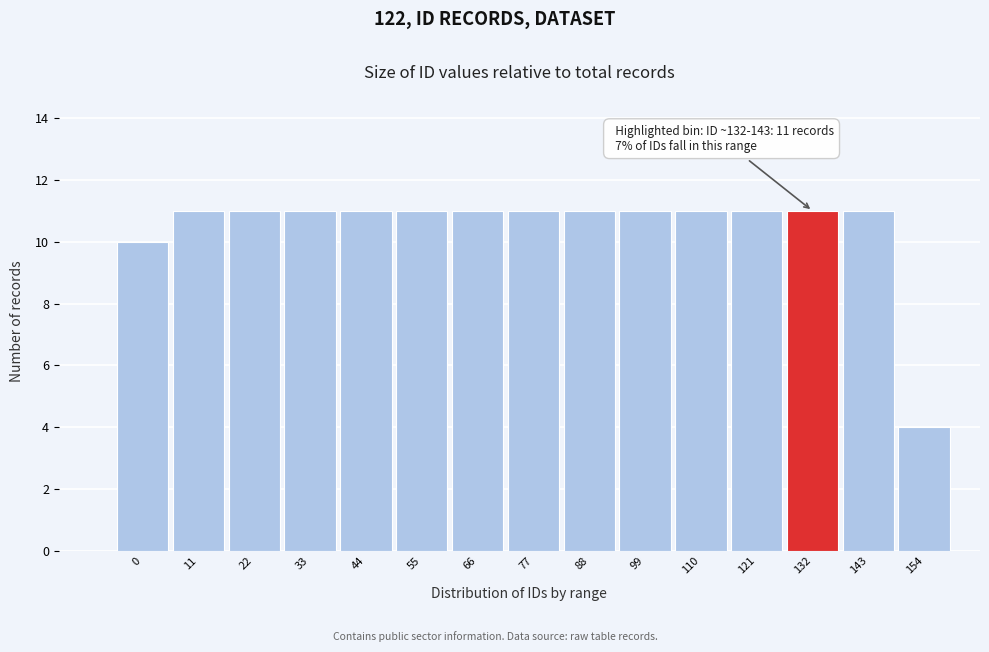

Reading right to left, extract all data points from this chart.

4	11	11	11	11	11	11	11	11	11	11	11	11	11	10